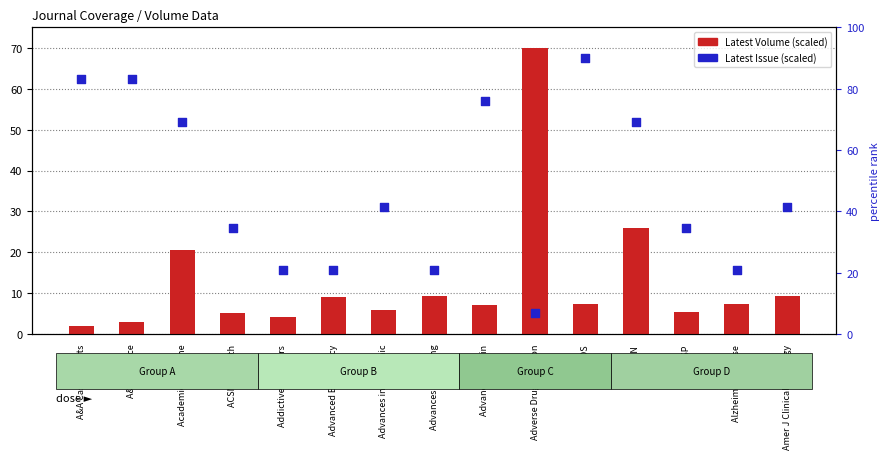

Which series reaches the maximum Y coordinate?

Latest Issue (scaled)